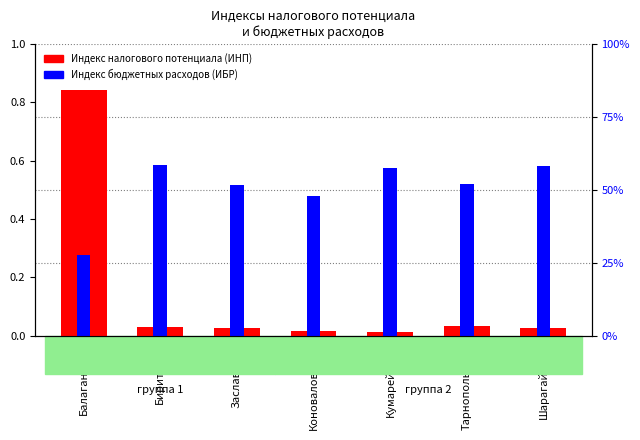

What is the label of the 5th bar from the right?

Заславское